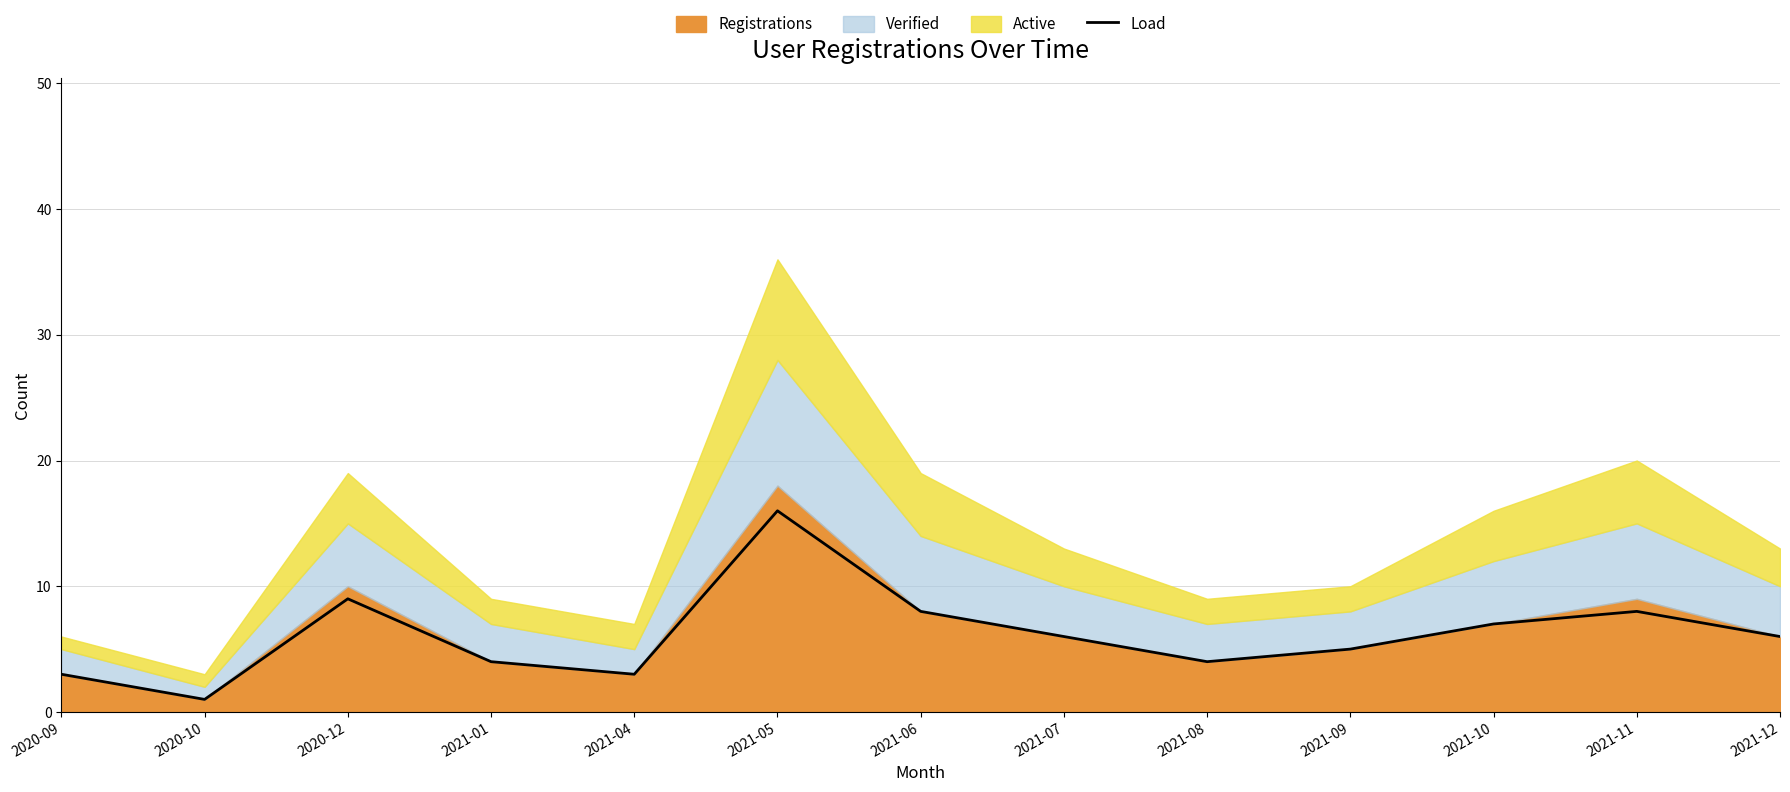

List the labels in order of value, largest first.

2021-05, 2020-12, 2021-06, 2021-11, 2021-10, 2021-07, 2021-12, 2021-09, 2021-01, 2021-08, 2020-09, 2021-04, 2020-10